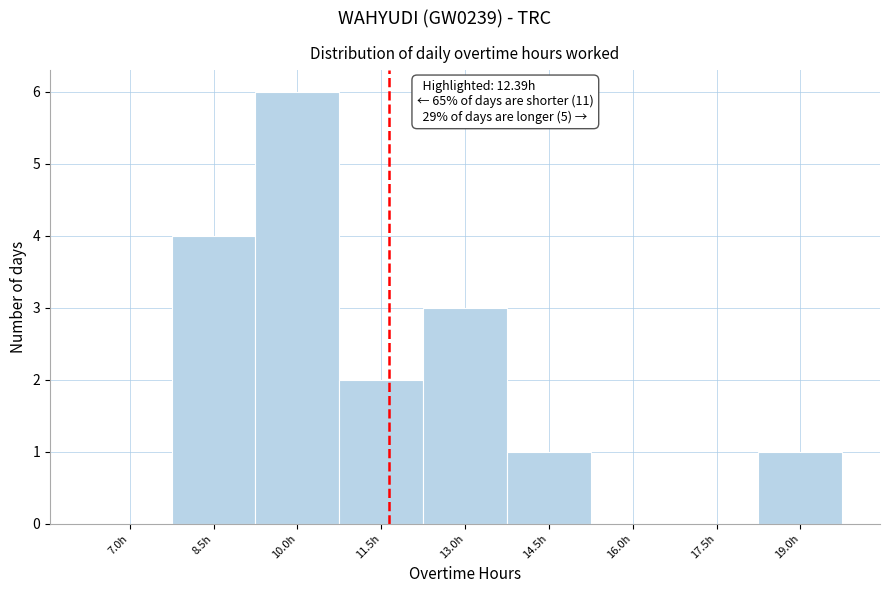

What is the sum of all values?

17